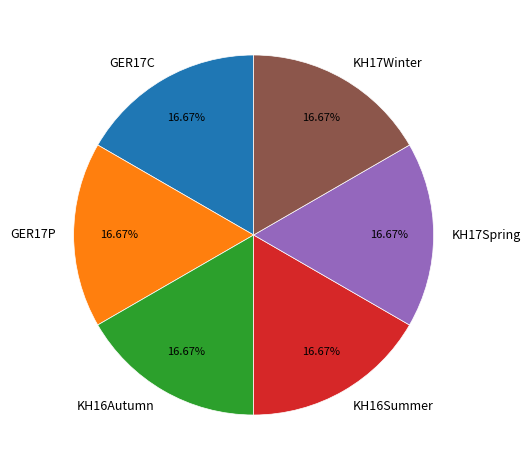

Is GER17P the majority of the pie?

No